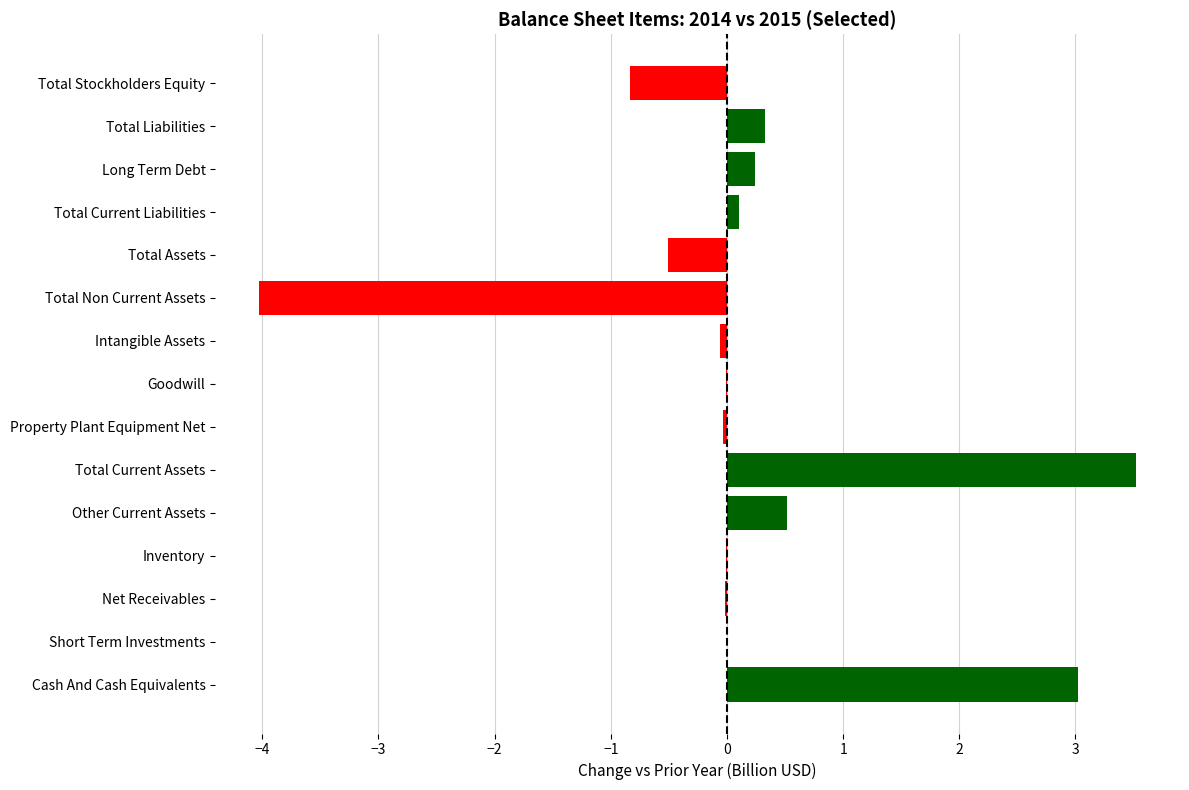

Are the bars horizontal?

Yes